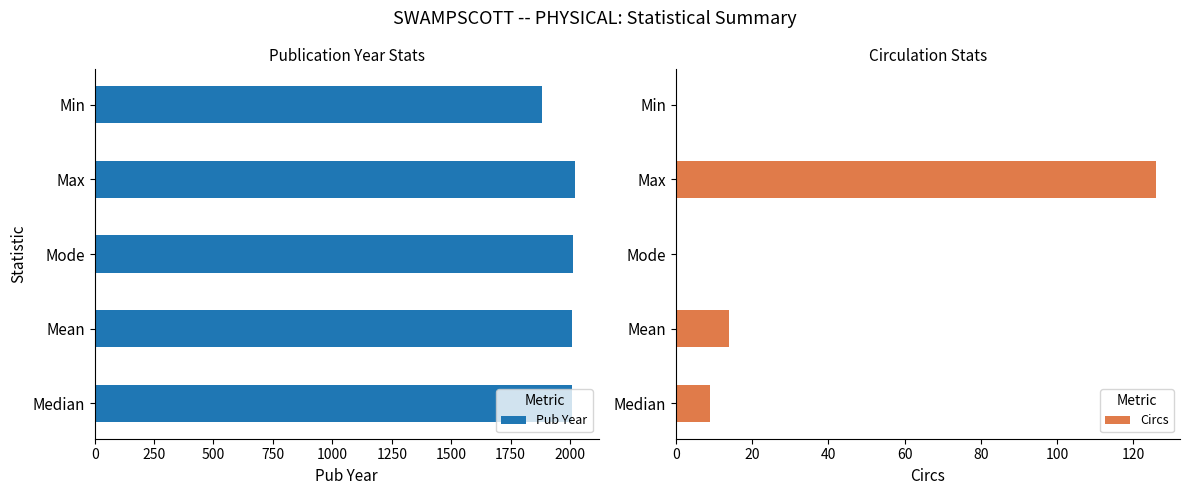

What is the value of the Pub Year bar at the 2nd from the left?

2007